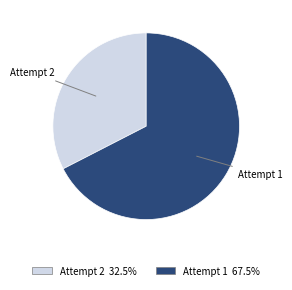

Is there any slice that represents more than half of the pie?

Yes